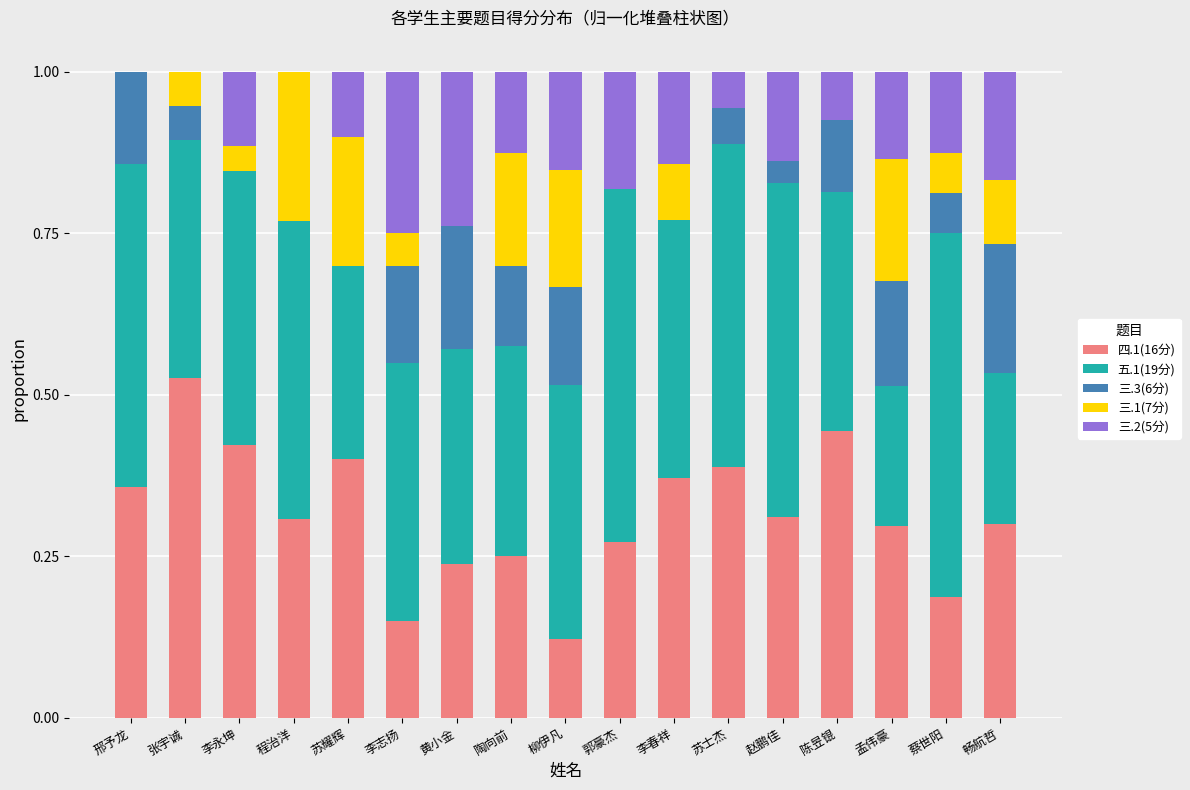

True or false: 四.1(16分) has a value of 0.4 at 李春祥.

True